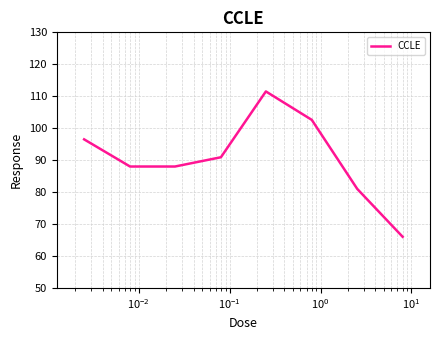

What is the greatest value displayed?

111.5